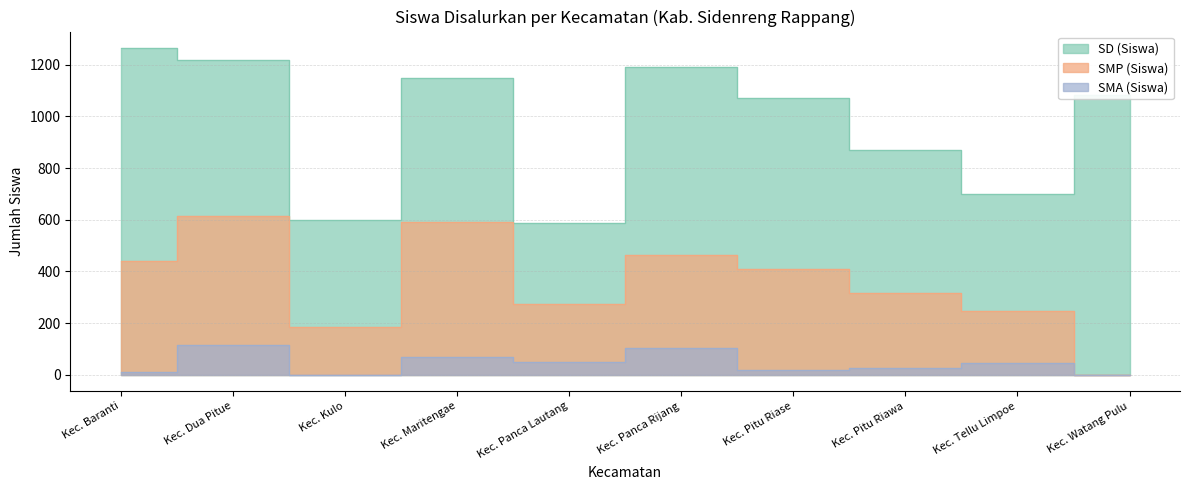

What is the average value of the SD (Siswa) series?

974